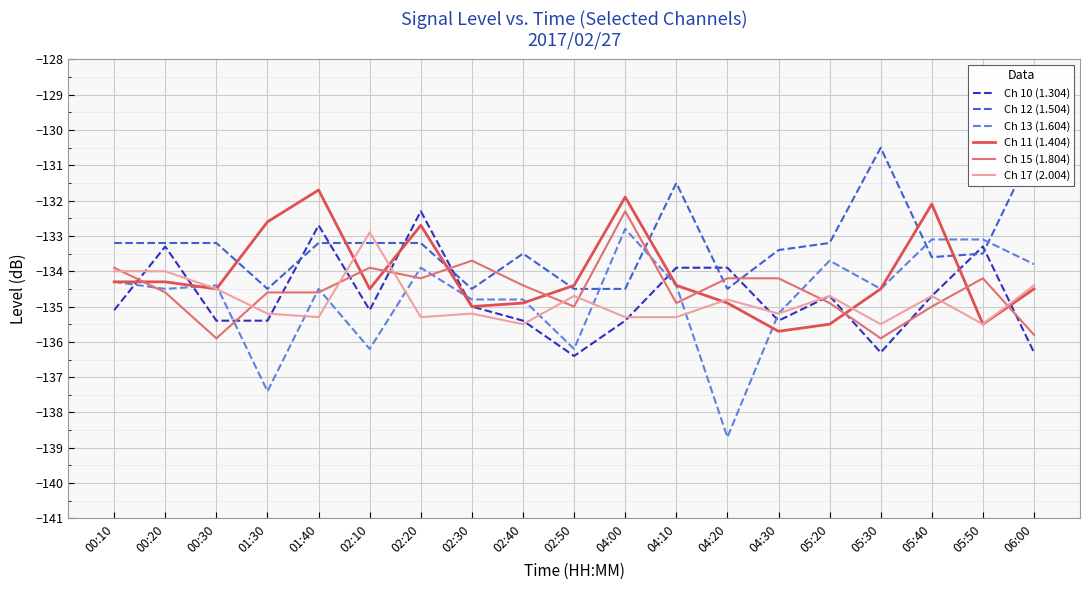

What is the label of the 13th point from the left?

04:20